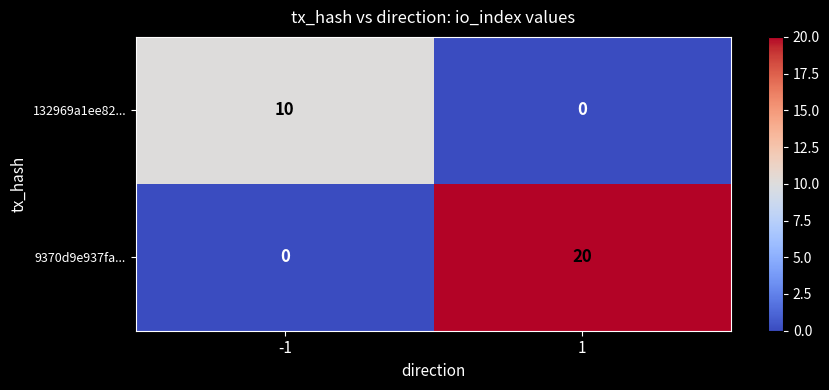

Reading left to right, transcribe all the data shown in this chart.

132969a1ee82...: 10	0
9370d9e937fa...: 0	20